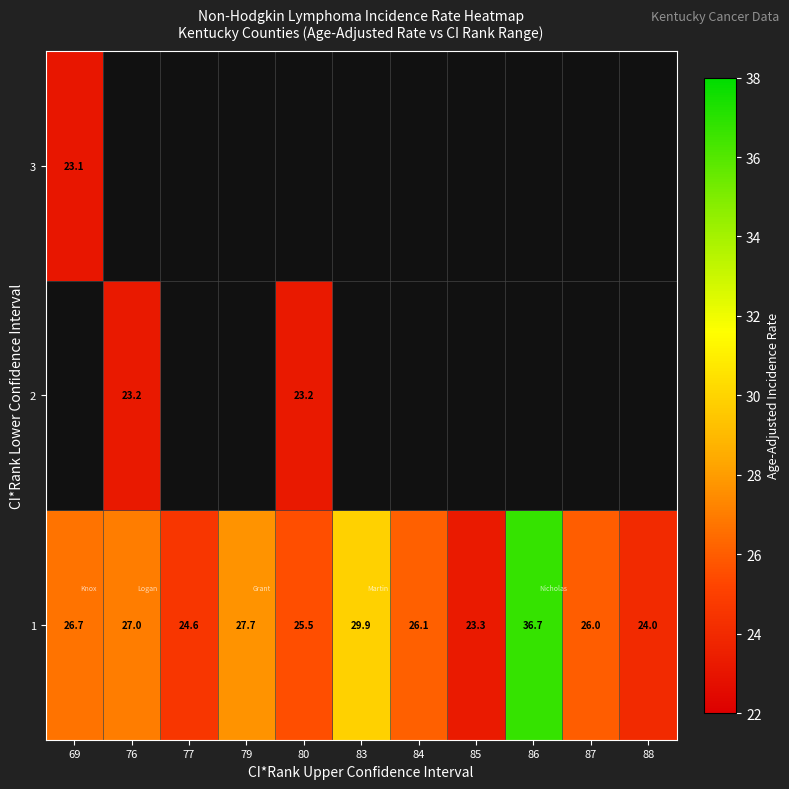

The value of 2 at 76 is 12.9. True or false?

False